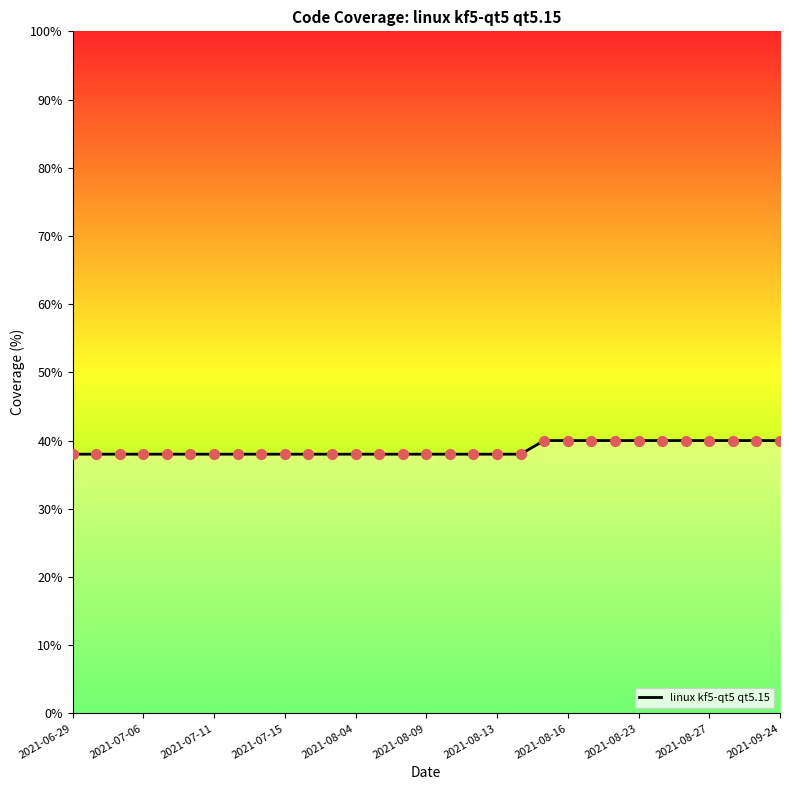

What is the minimum value shown in the chart?

38